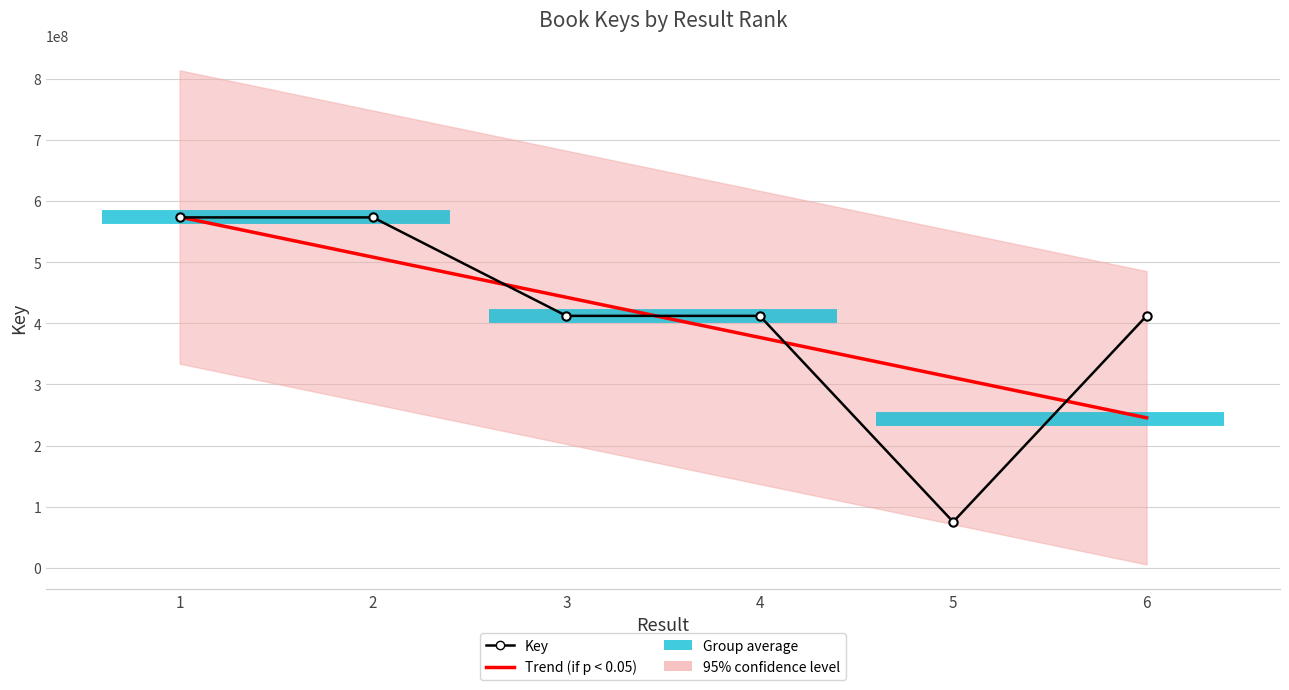

How many intersections are there between Key and Trend (if p < 0.05)?

5